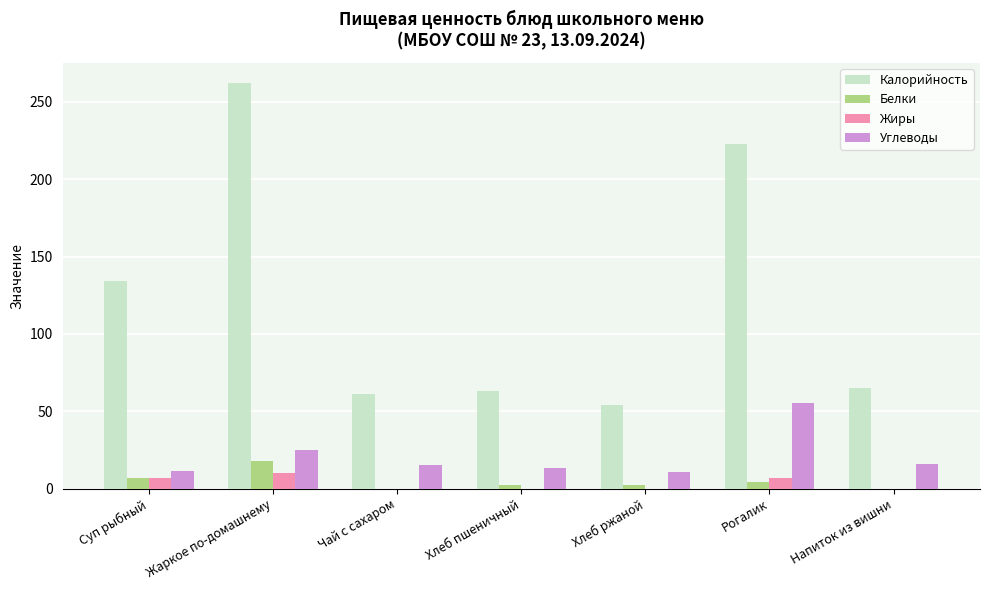

Count the Жиры values in the range 0 to 7.

6